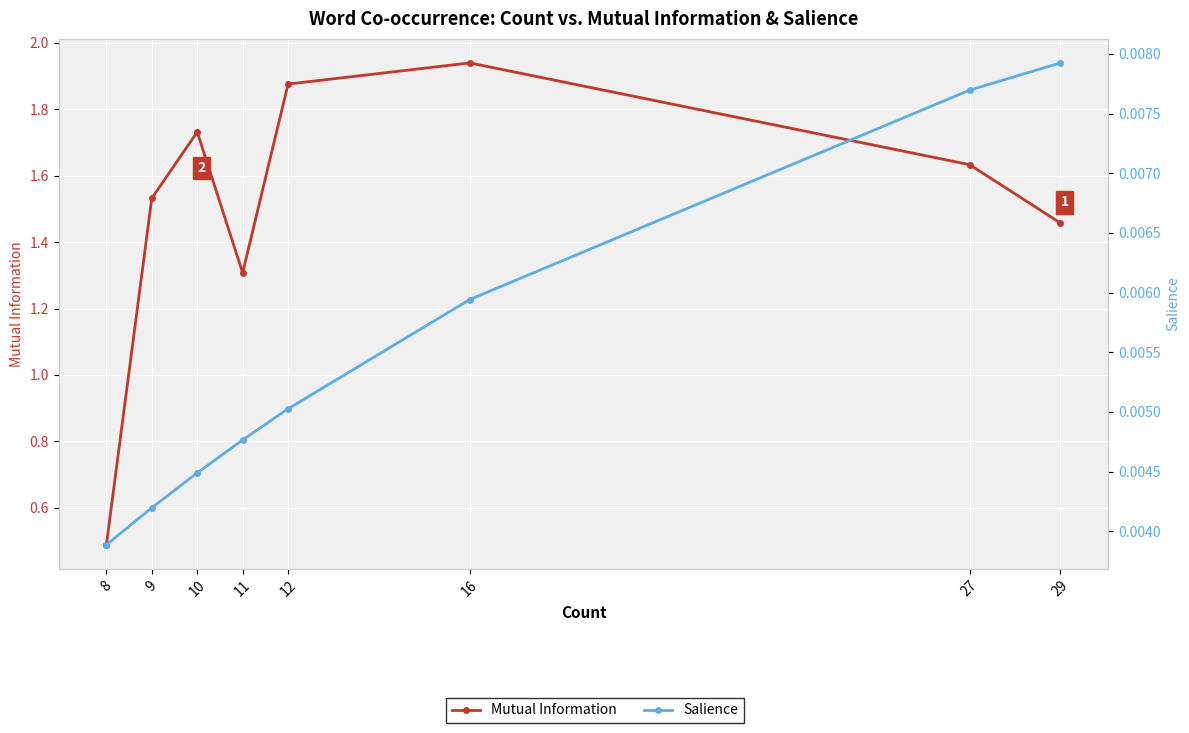

At which label is Salience closest to 0?

8